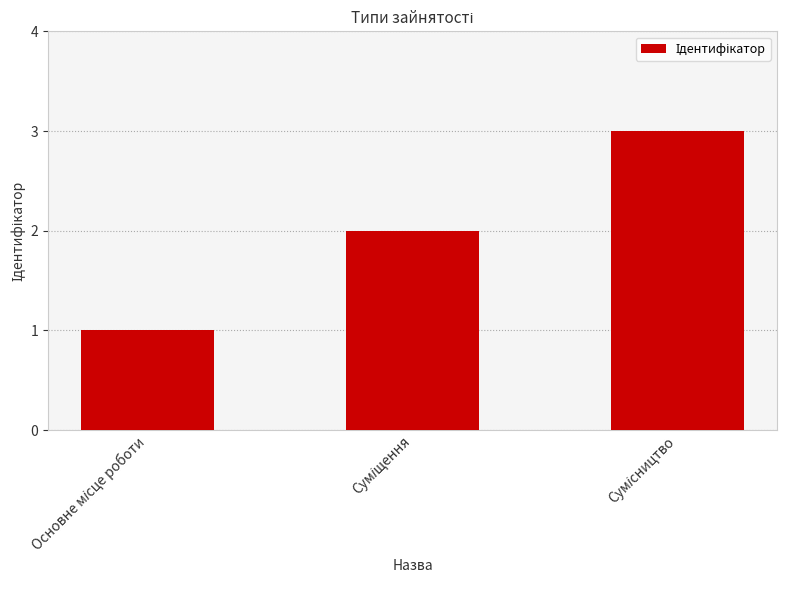

How many data points are less than 2?

1